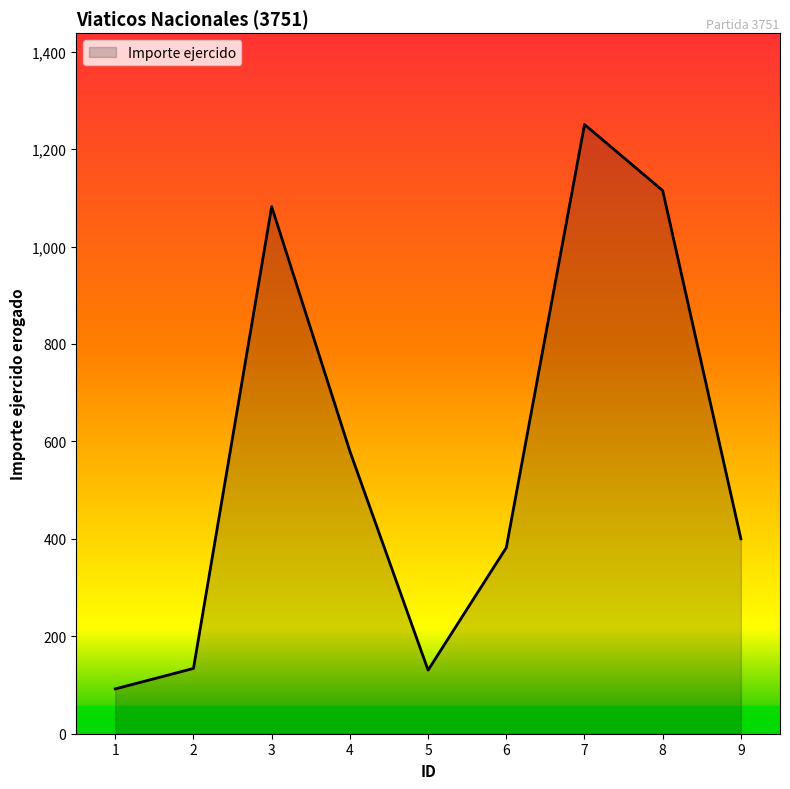

What is the maximum value shown in the chart?

1250.5